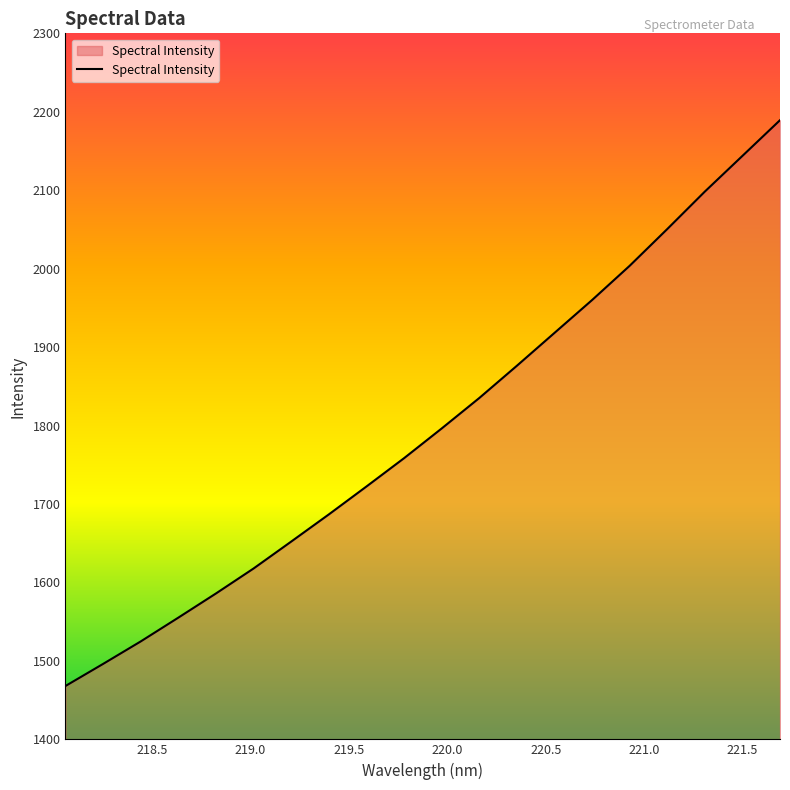

What is the smallest value displayed?

1468.0